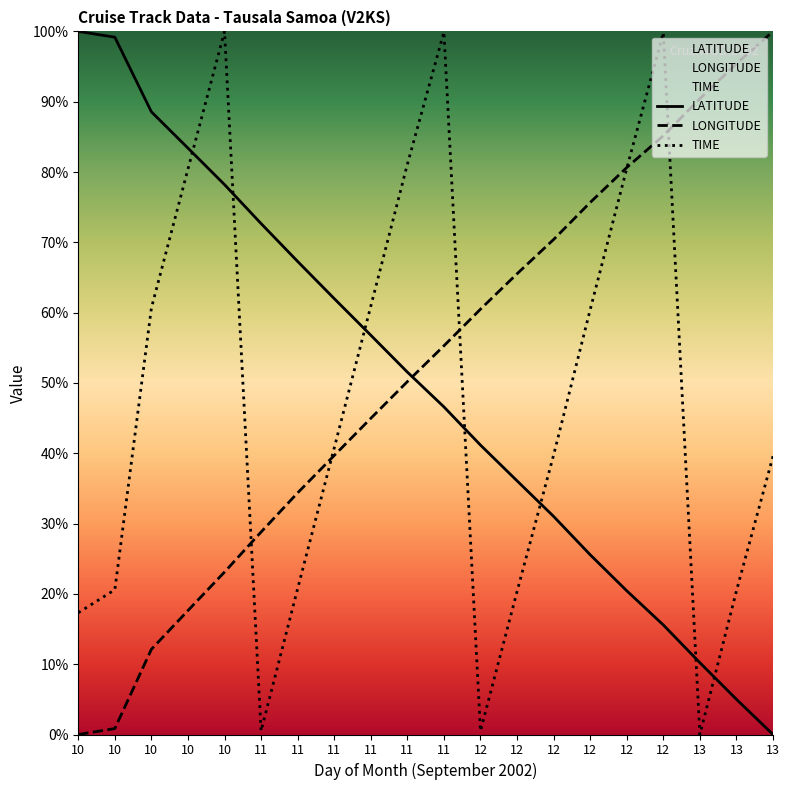

Between 11 and 12, which is larger?

11